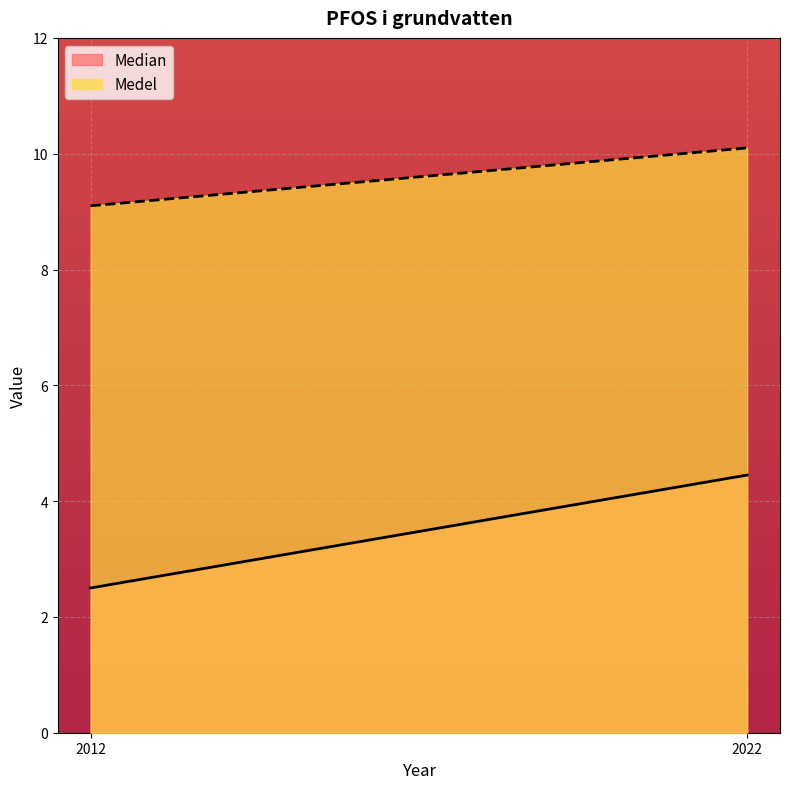

At how many categories does at least one series exceed 9?

2